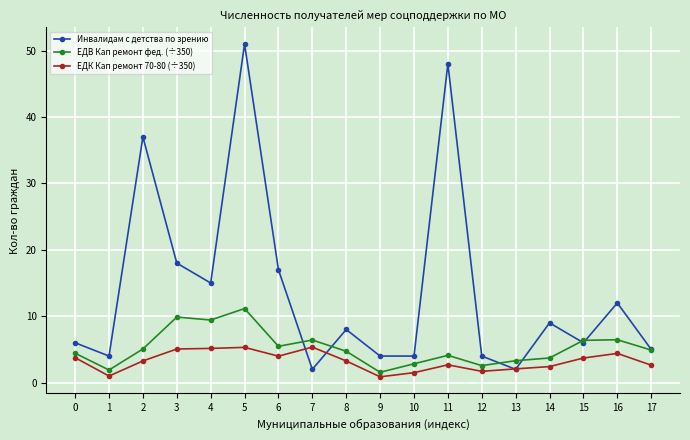

What is the difference between the ЕДК Кап ремонт 70-80 (÷350) values at 17 and 12?

0.9